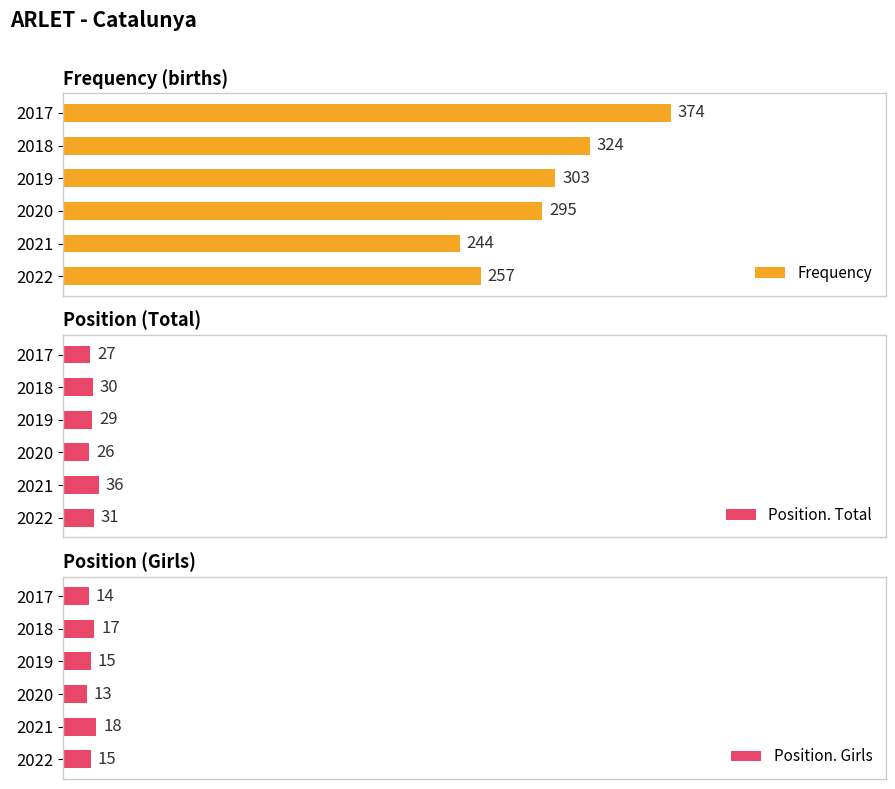

Is it true that Position. Total equals 1.0 at 2022?

False